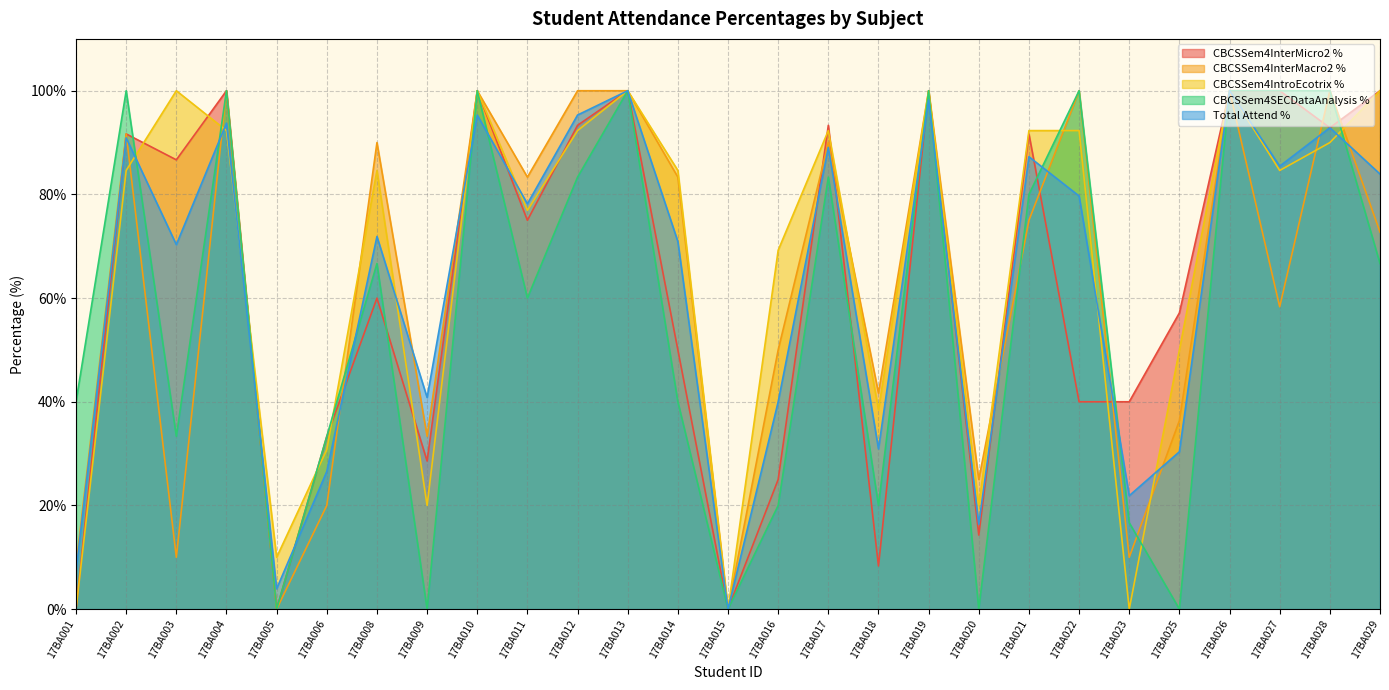

Which category has the highest value in the CBCSSem4IntroEcotrix % series?

17BA003